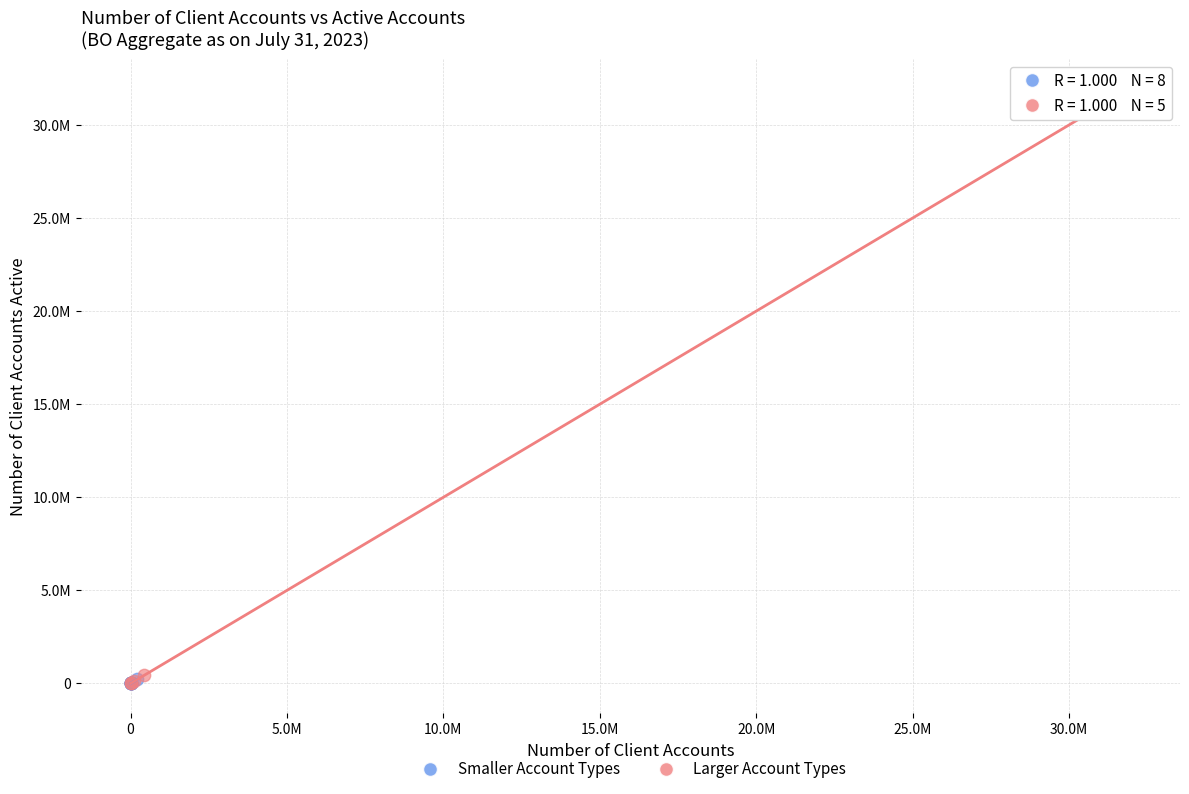

Which series has the widest spread of Y values?

Larger Account Types